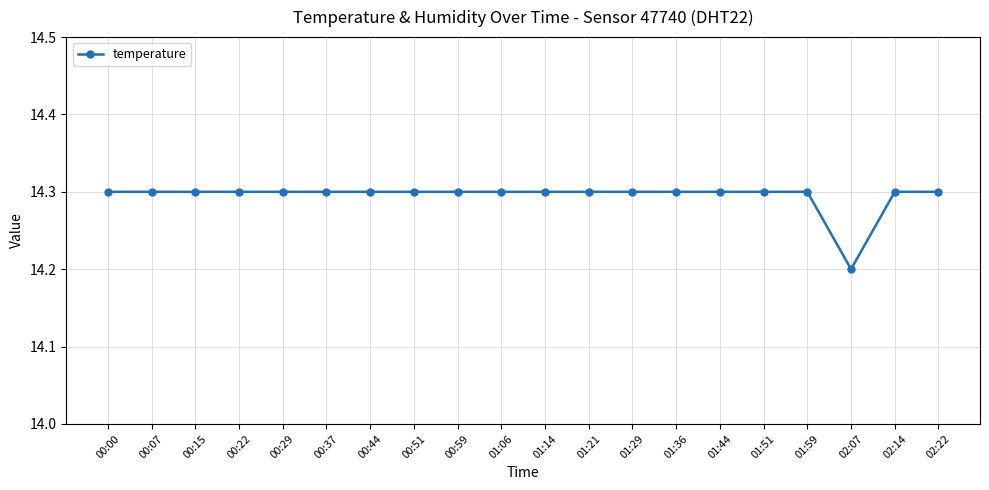

Which label corresponds to the smallest value in the chart?

02:07